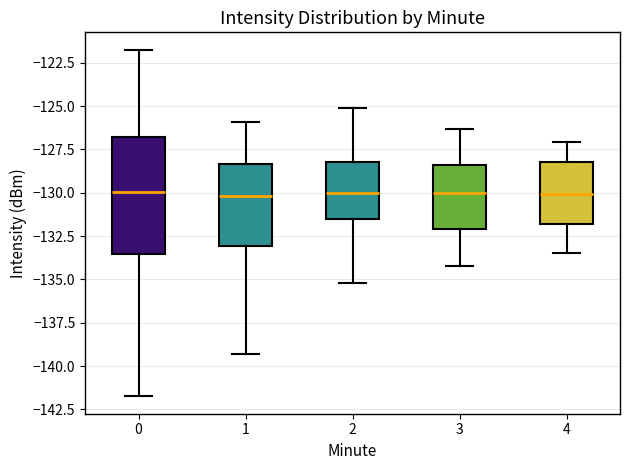

Reading left to right, transcribe this box plot: for each box, give where its median line is, the range the box spans, and where its two whiskers end, as read against the y-axis. The values are not printed on the chart, so give them approximately, as read against the axis.

0: median -130.0, box -133.5 to -127.0, whiskers -142.0 to -121.5
1: median -130.0, box -133.0 to -128.5, whiskers -139.5 to -126.0
2: median -130.0, box -131.5 to -128.0, whiskers -135.0 to -125.0
3: median -130.0, box -132.0 to -128.5, whiskers -134.0 to -126.5
4: median -130.0, box -132.0 to -128.0, whiskers -133.5 to -127.0